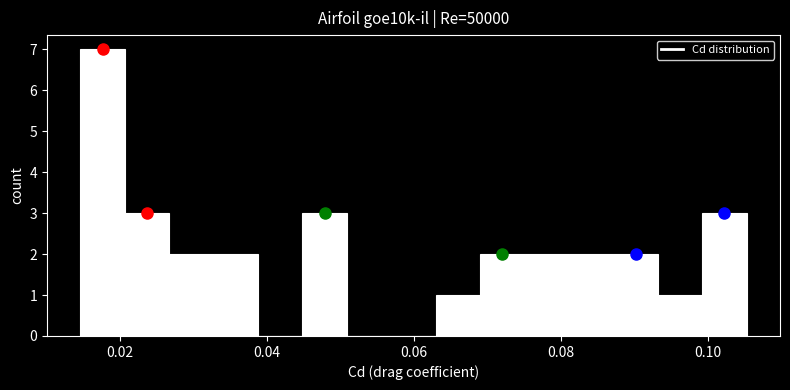

Read against the x-axis, roughly where is the centre of the tallest bar?

0.018